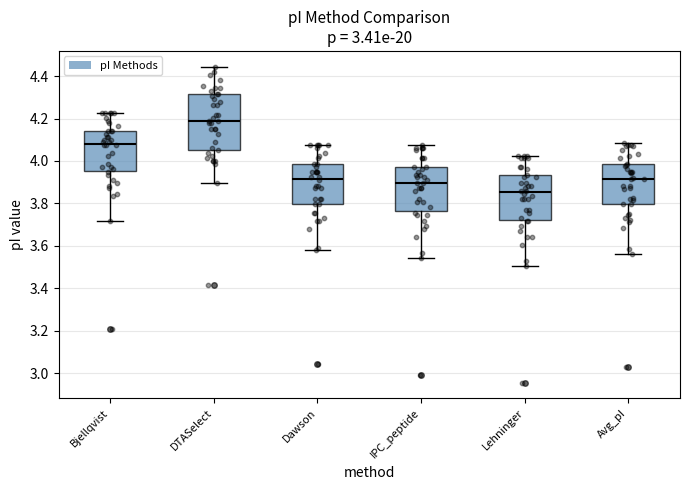

Where is the upper edge of the box for Bjellqvist on the y-axis? The values are not printed on the chart, so give them approximately, as read against the axis.

4.14